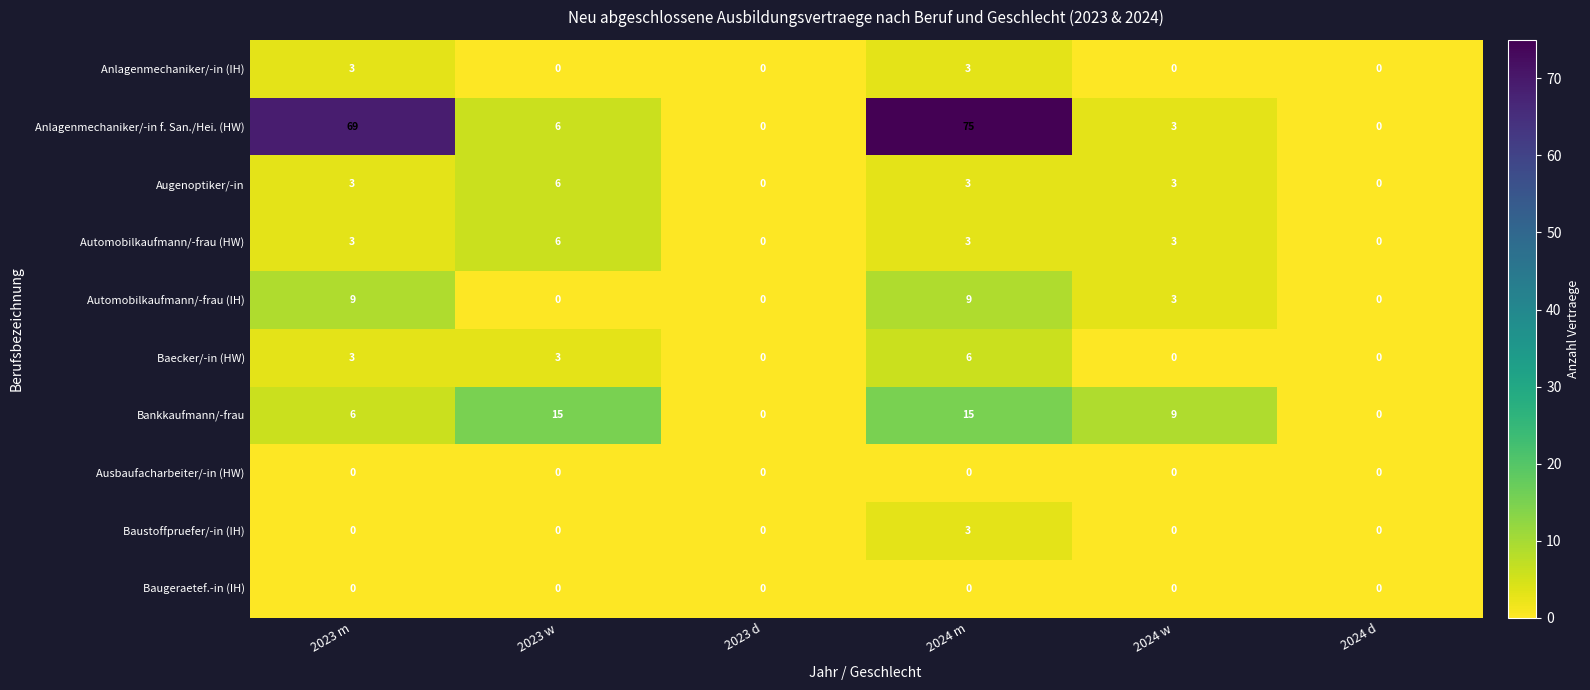

What is the sum of the Anlagenmechaniker/-in (IH) values at 2023 w and 2024 m?

3